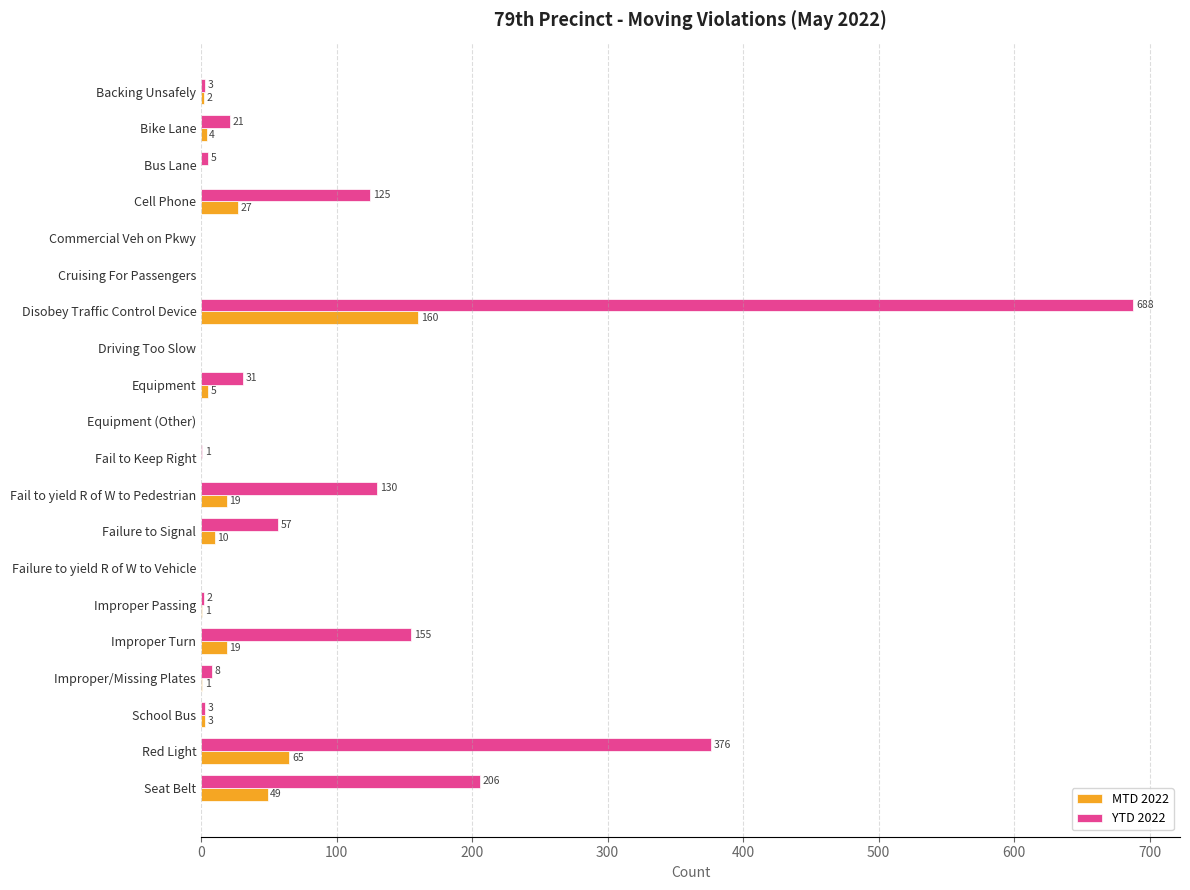

What is the greatest value displayed?

688